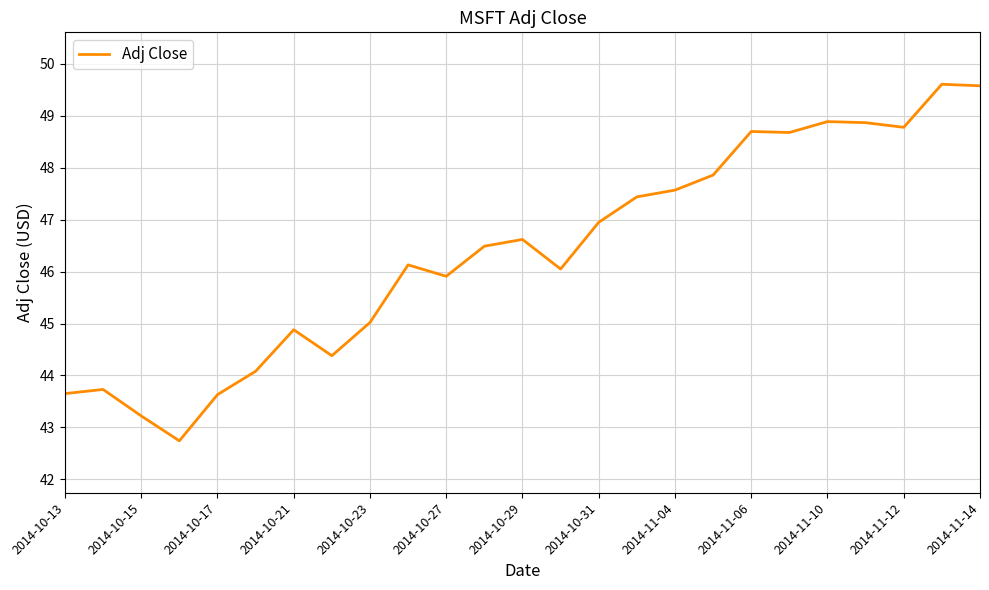

What is the minimum value shown in the chart?

42.7